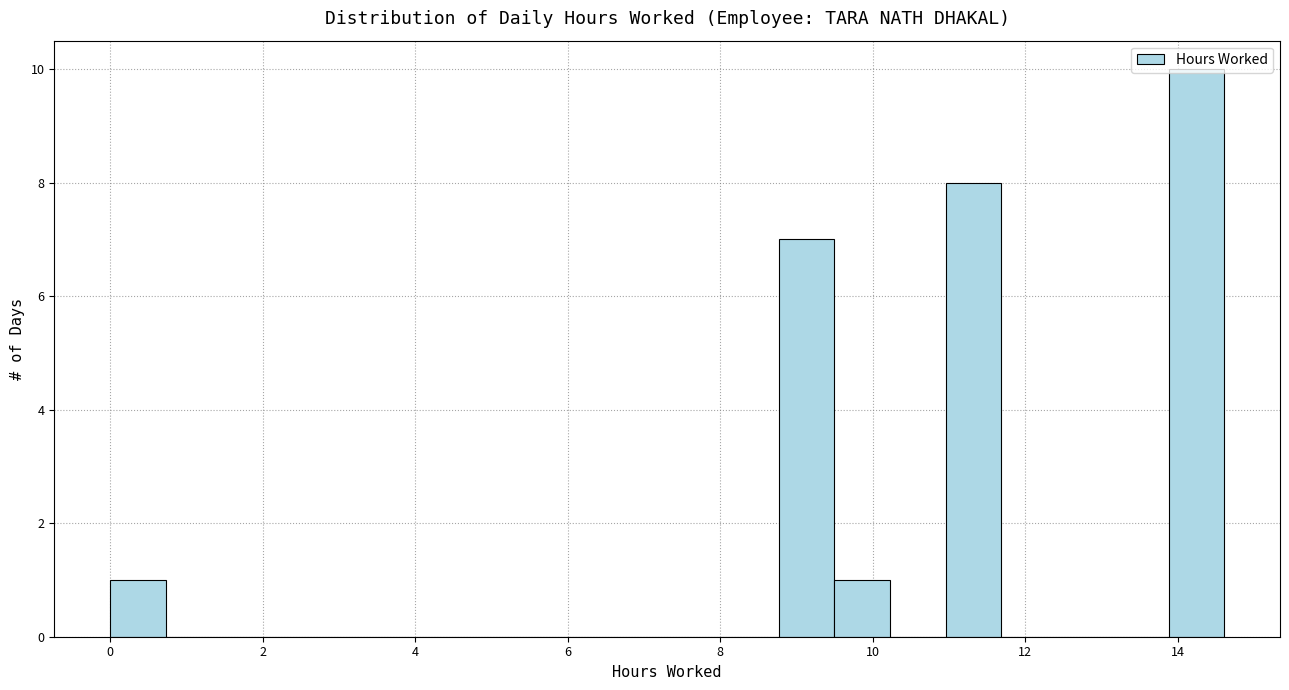

Read against the x-axis, roughly where is the centre of the tallest bar?

14.2